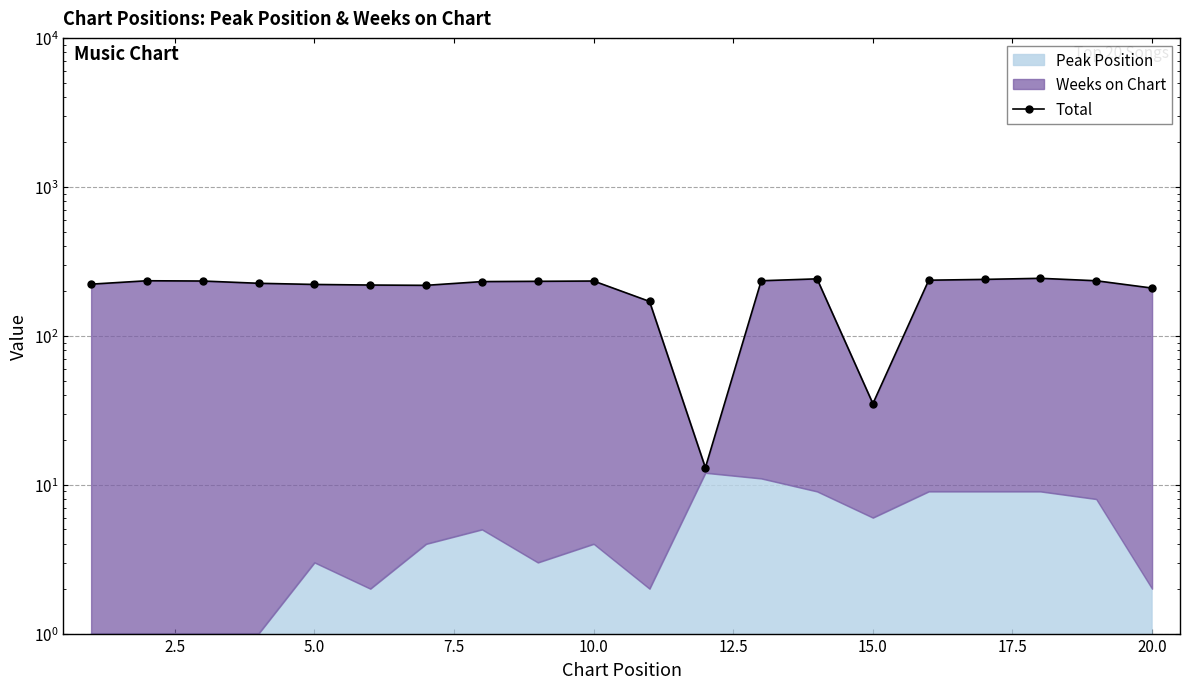

What is the value of the 3rd point from the left?

233